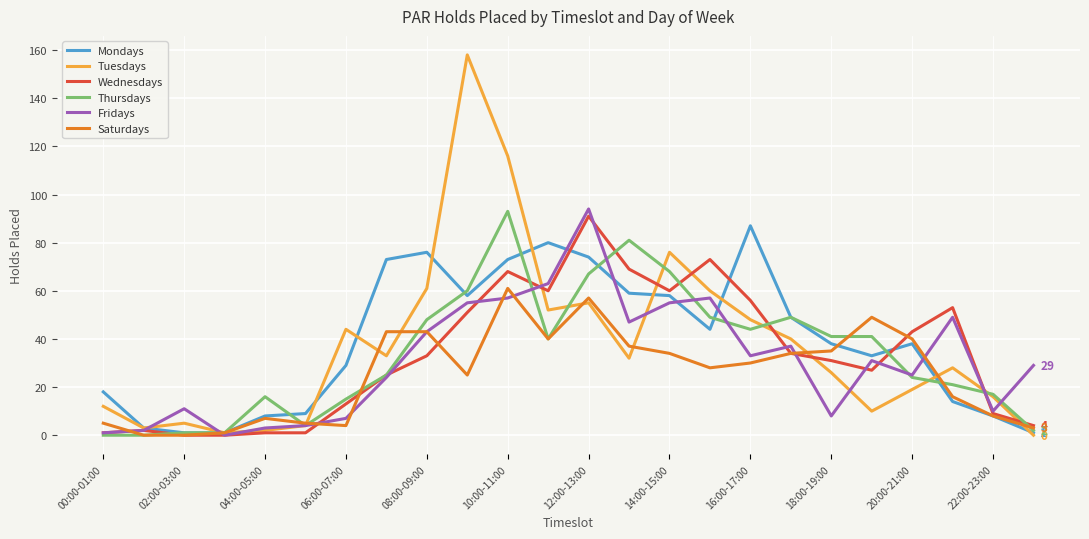

At how many categories does at least one series exceed 31?

16